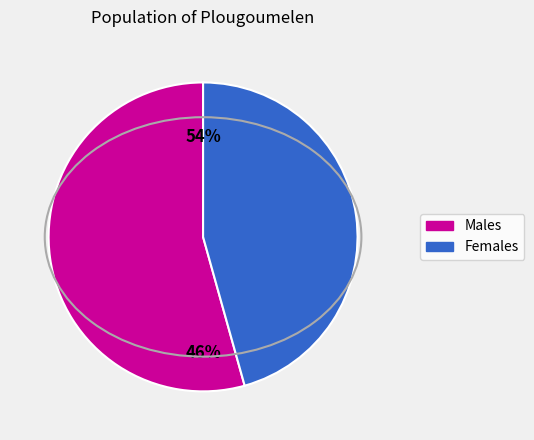

Is pct75 the majority of the pie?

No